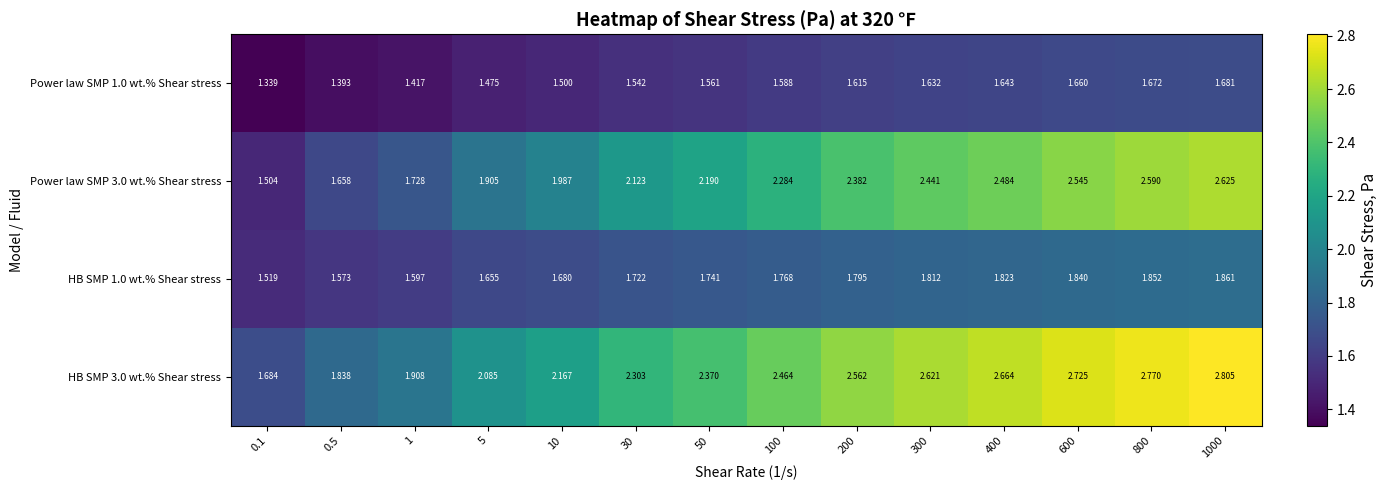

Is the value of HB SMP 3.0 wt.% Shear stress at 800 greater than the value of Power law SMP 1.0 wt.% Shear stress at 1?

Yes